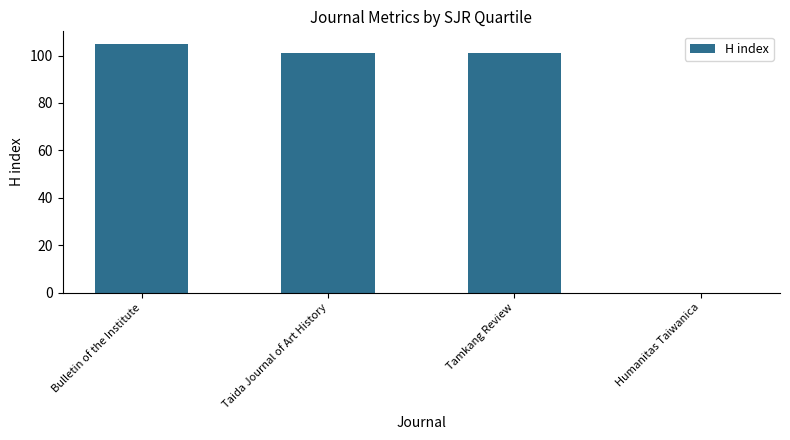

Which category has the highest value across all series?

Bulletin of the Institute